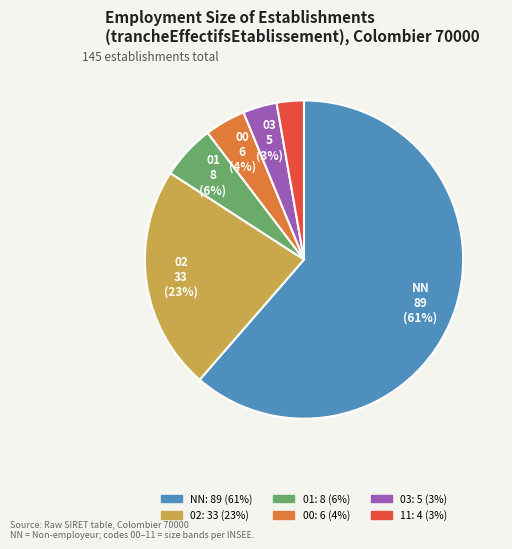

Does any single category account for the majority?

Yes